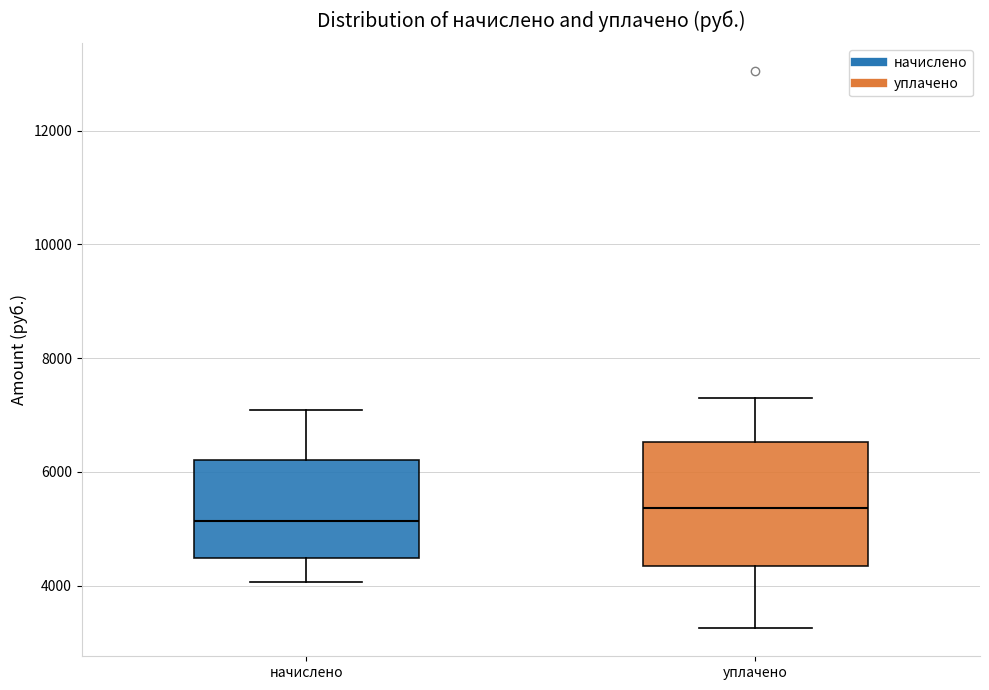

Which box has the highest median line?

уплачено